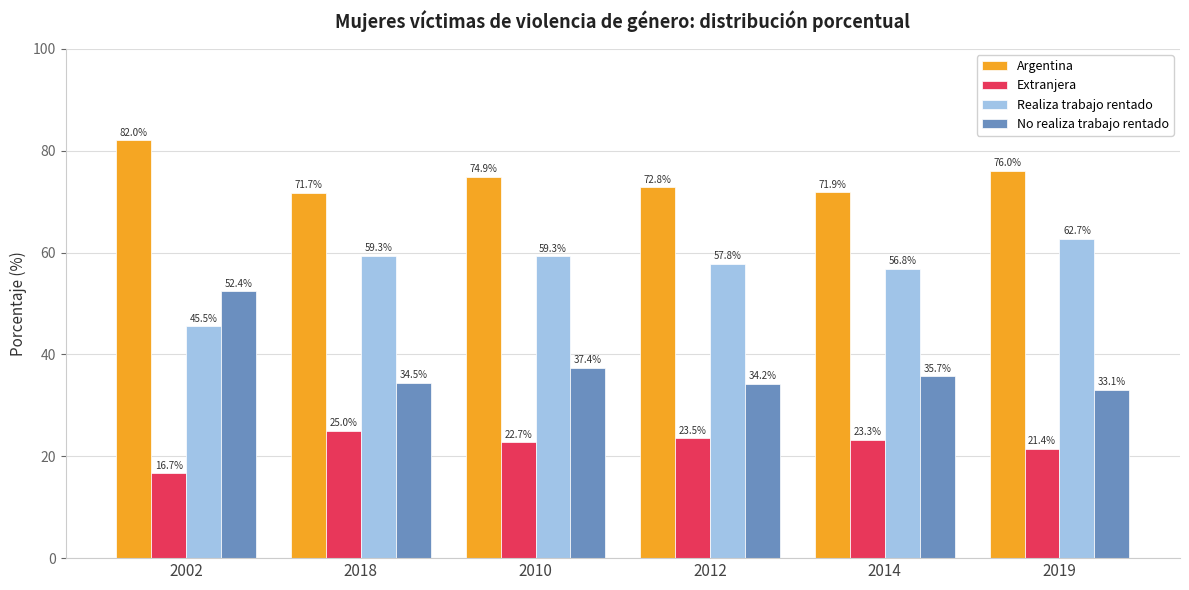

What is the difference between the highest and lowest values at 2014?

48.6